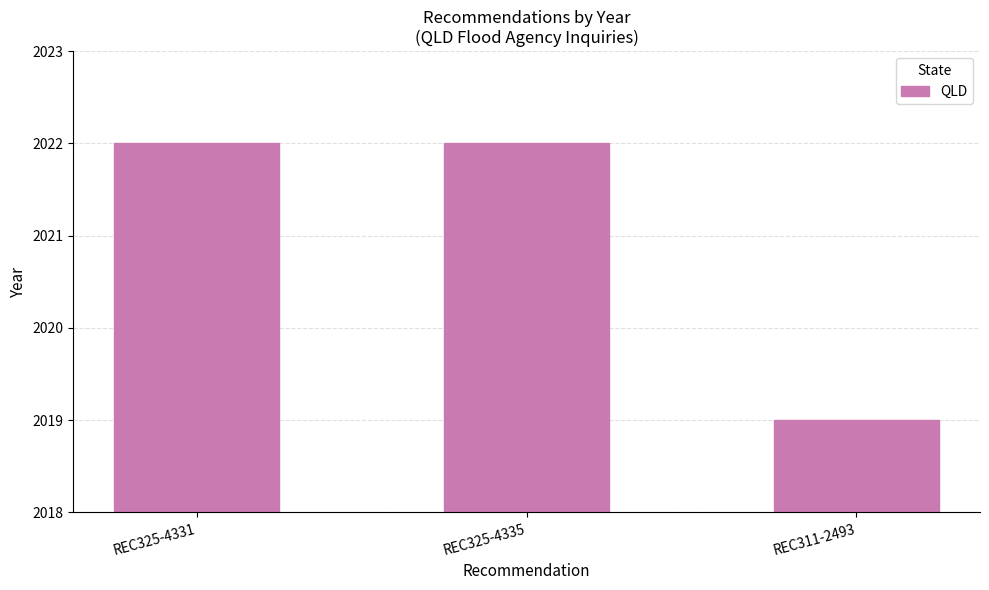

What position from the right is REC311-2493?

1